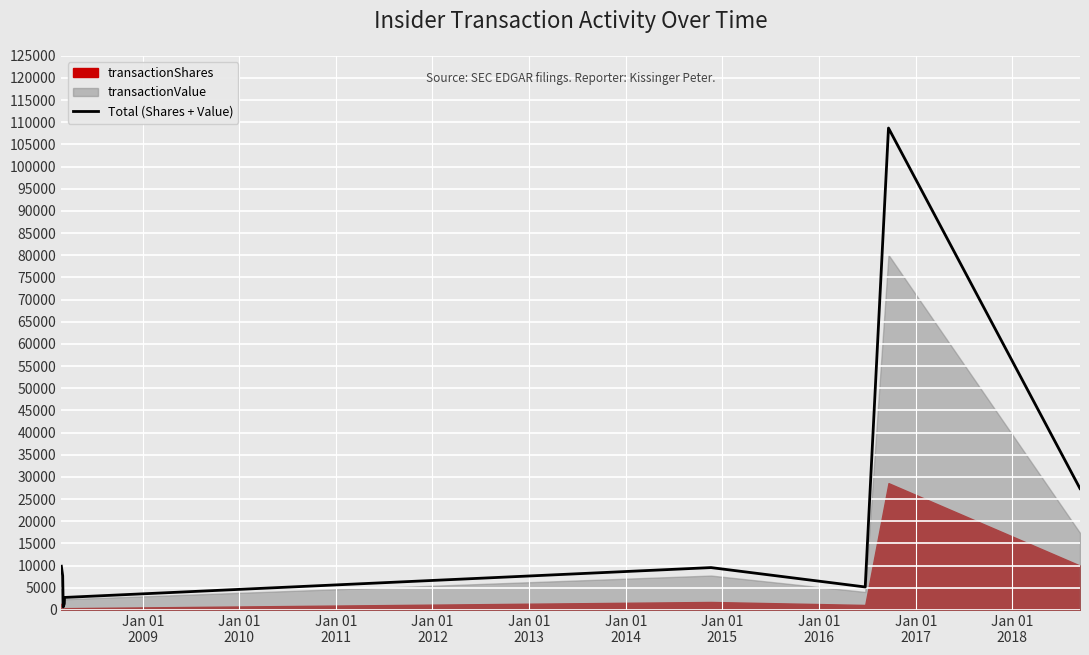

What is the value of the 6th point from the left?

9554